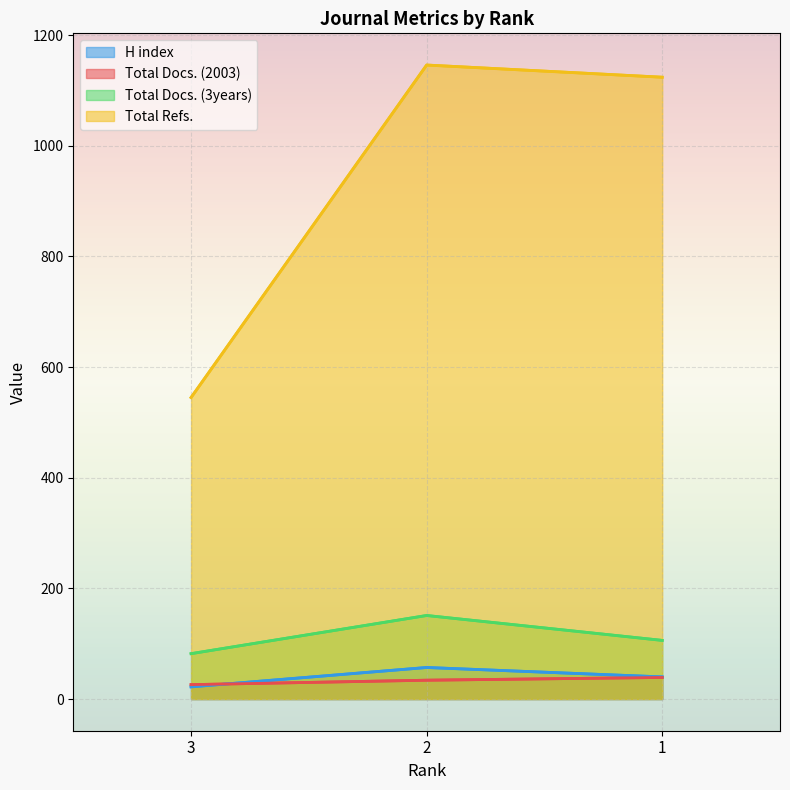

How many lines are shown in the chart?

4